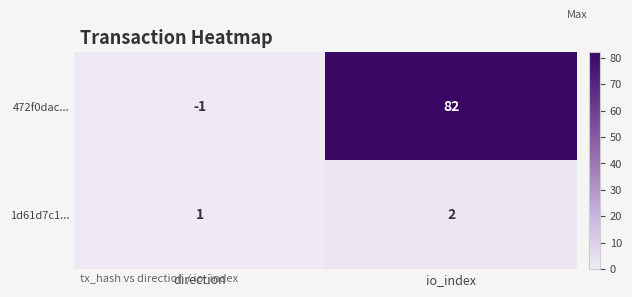

What is the difference between the 472f0dac... values at io_index and direction?

83